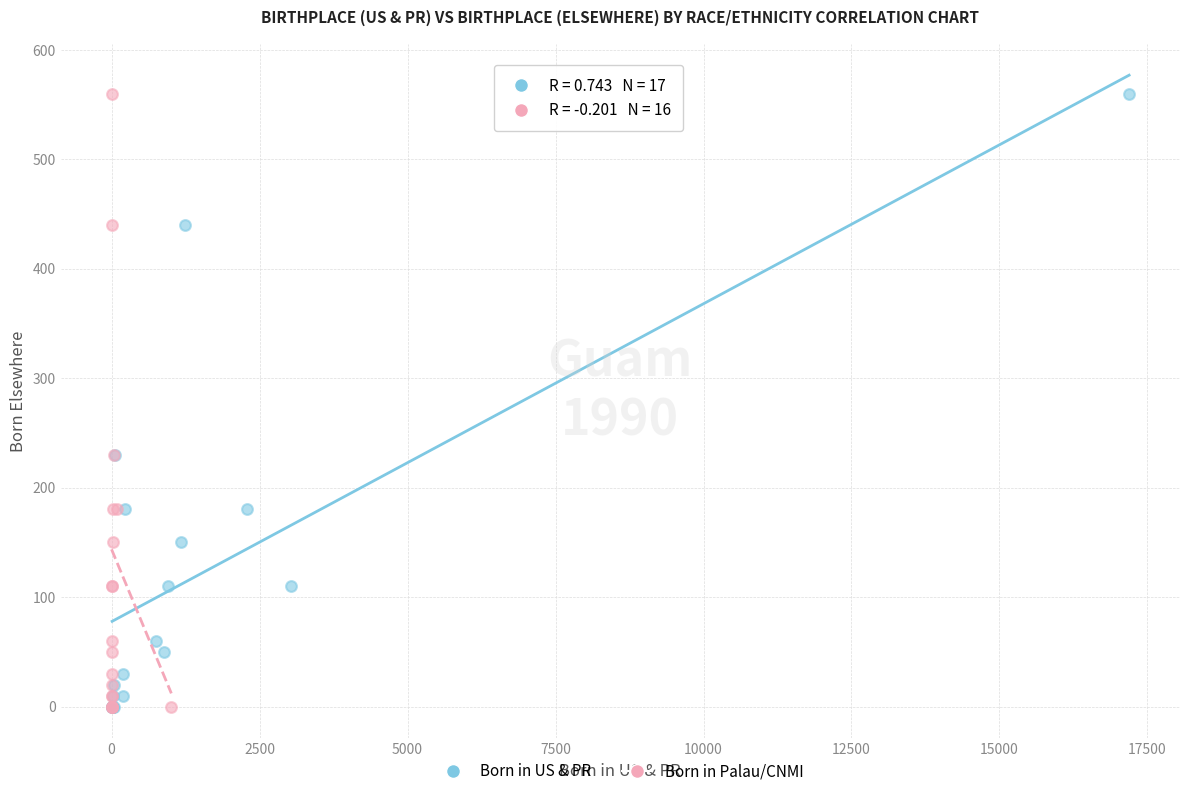

What are all the series names shown in the legend?

Born in US & PR, Born in Palau/CNMI